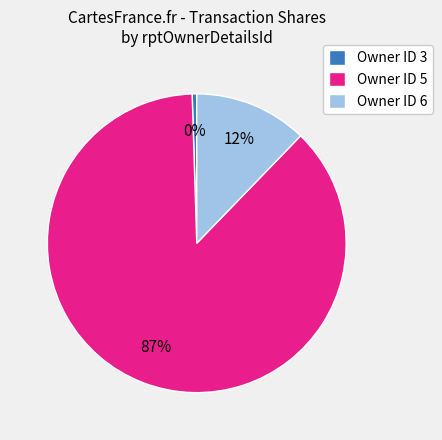

Rank the categories by value from highest to lowest.

Owner ID 5, Owner ID 6, Owner ID 3